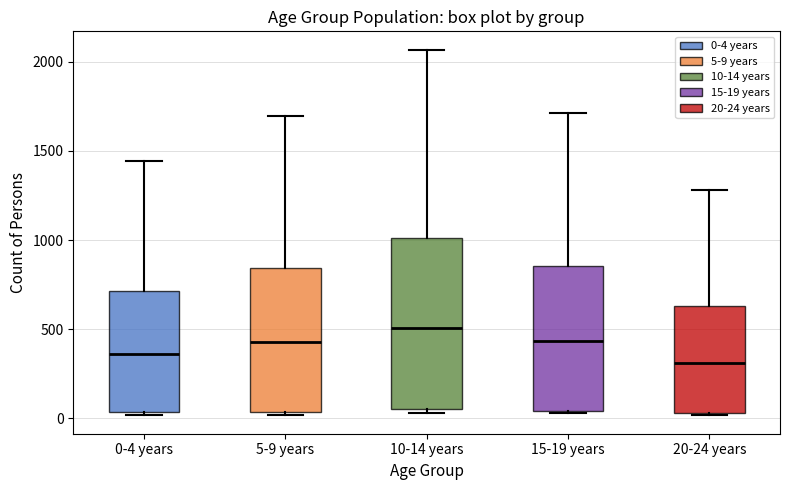

Where is the lower edge of the box for 5-9 years on the y-axis? The values are not printed on the chart, so give them approximately, as read against the axis.

50